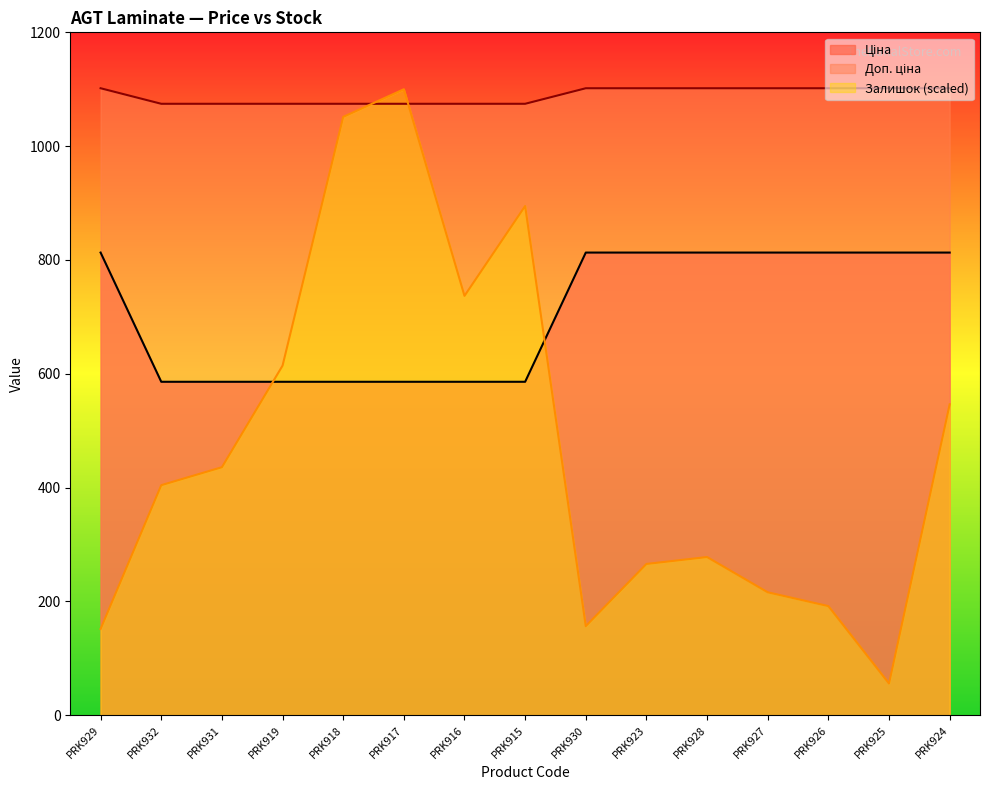

Where is Доп. ціна nearest to the value 1088?

PRK932